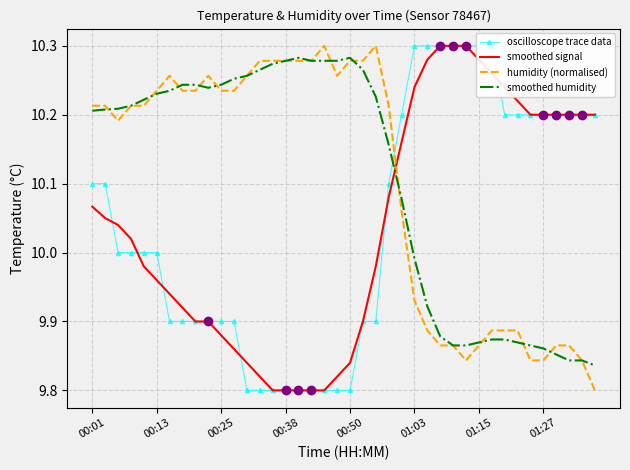

How many times do smoothed signal and smoothed humidity cross each other?

1